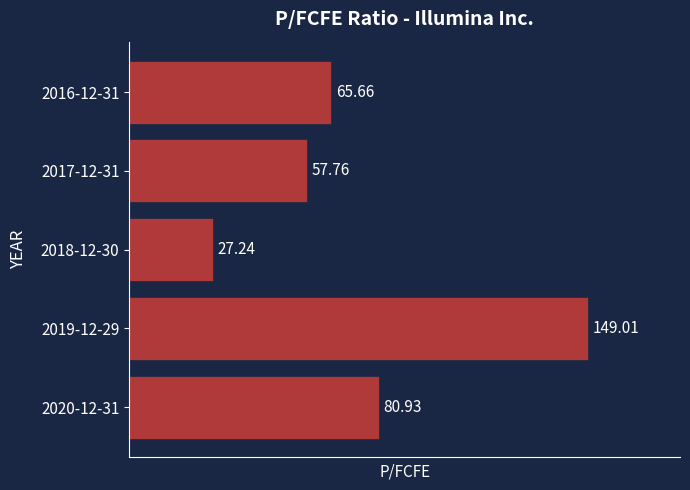

What is the greatest value displayed?

149.0